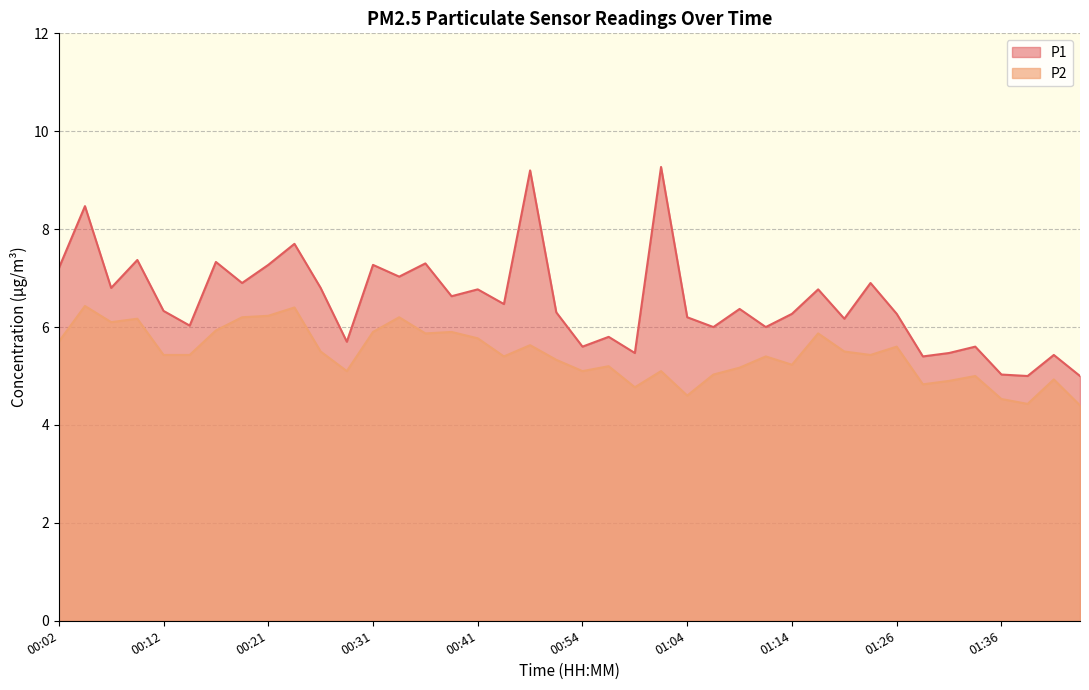

What are all the series names shown in the legend?

P1, P2